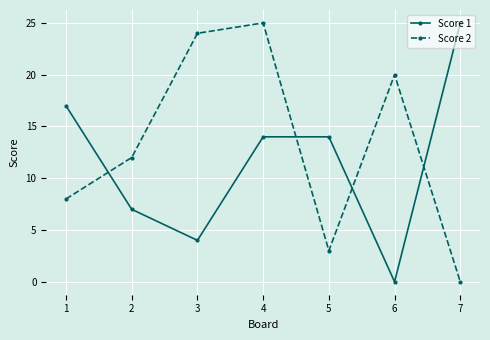

What are all the series names shown in the legend?

Score 1, Score 2